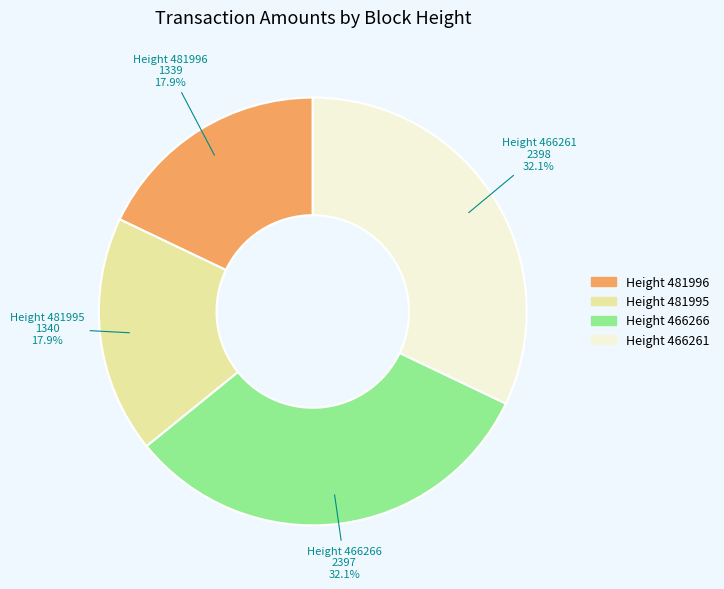

To the nearest percent, what is the difference between the largest and smallest slice percentages?

14%